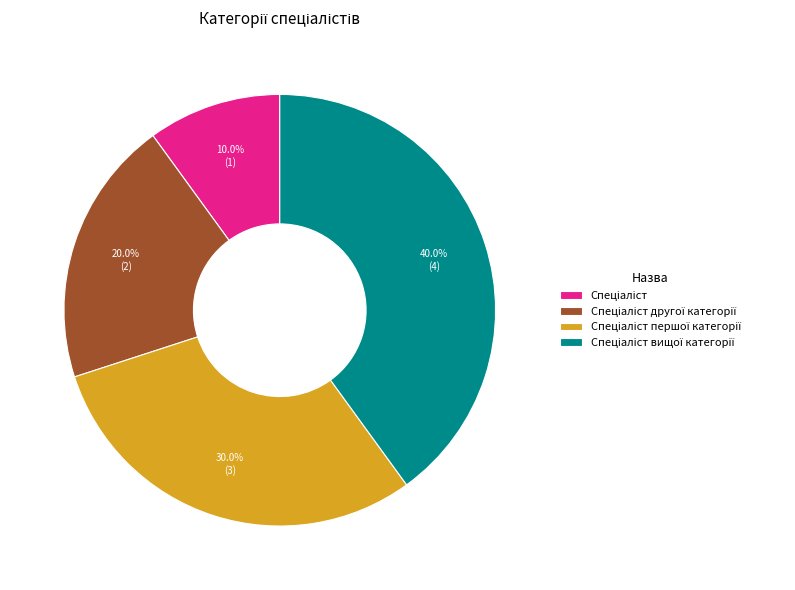

Does any single category account for the majority?

No